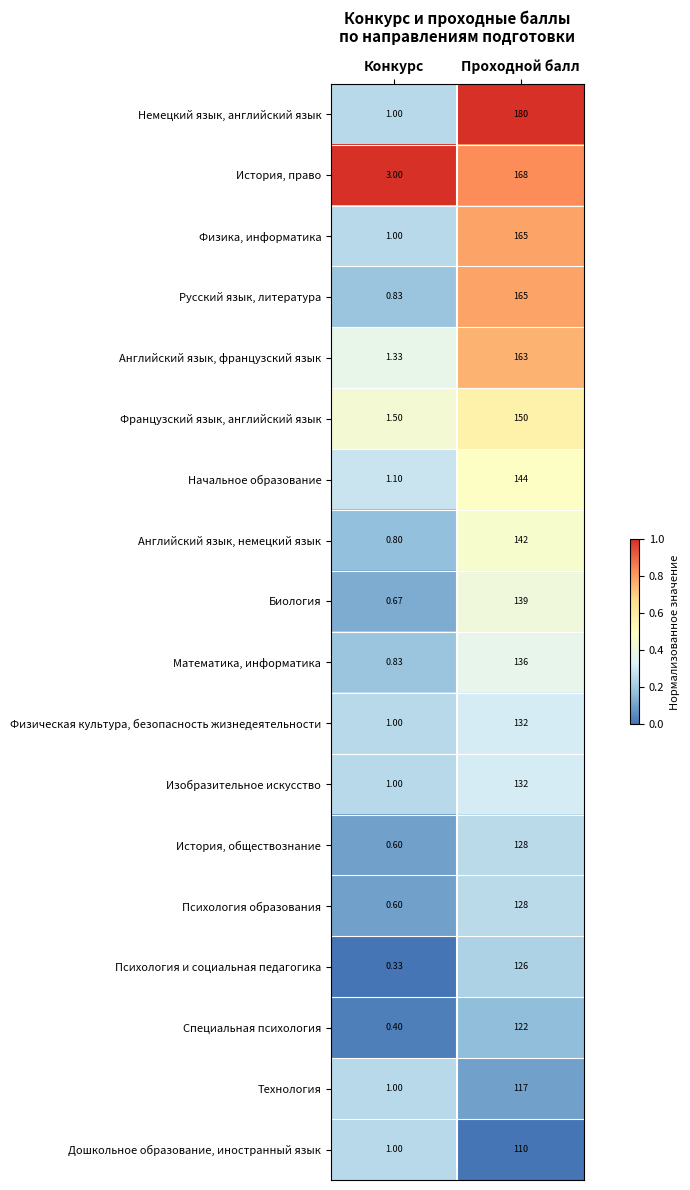

Rank the categories by История, обществознание value from highest to lowest.

Проходной балл, Конкурс